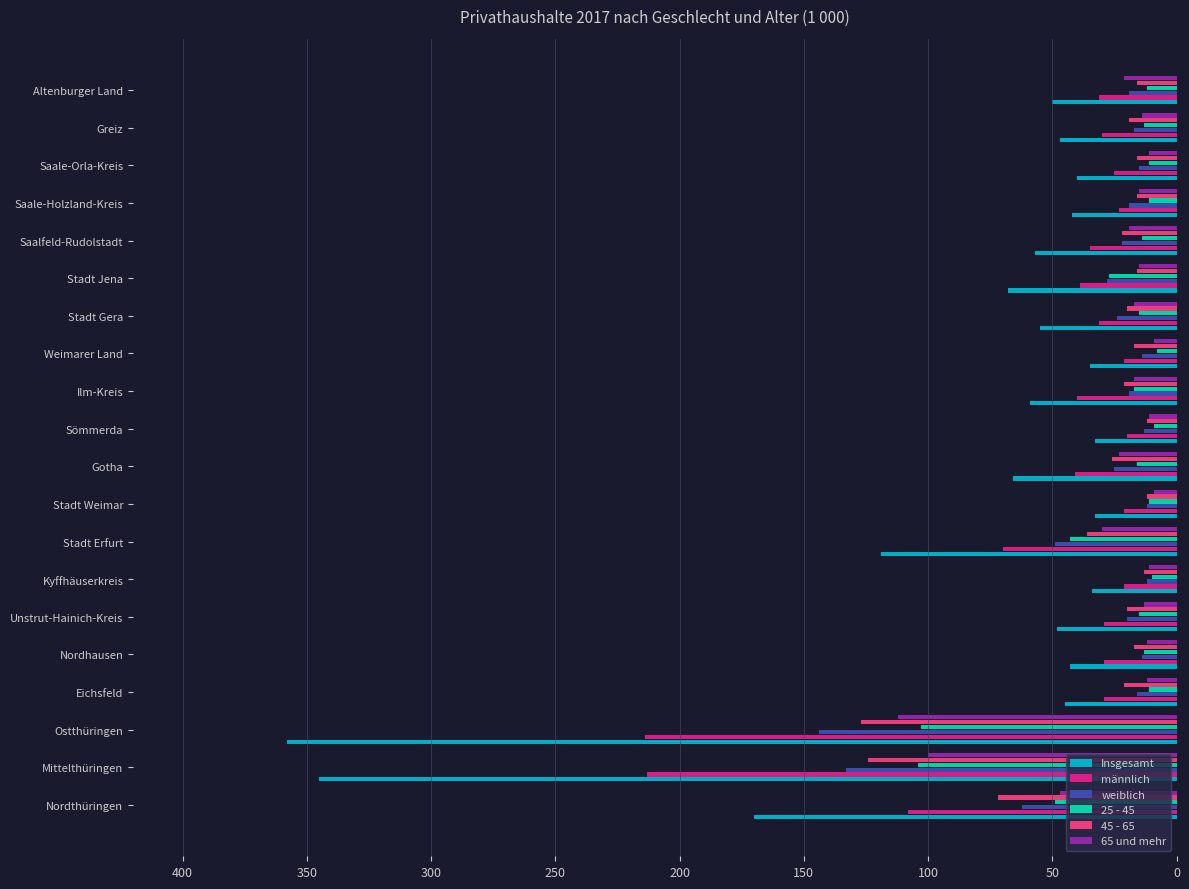

What is the difference between the second highest and second lowest values in the männlich series?

192